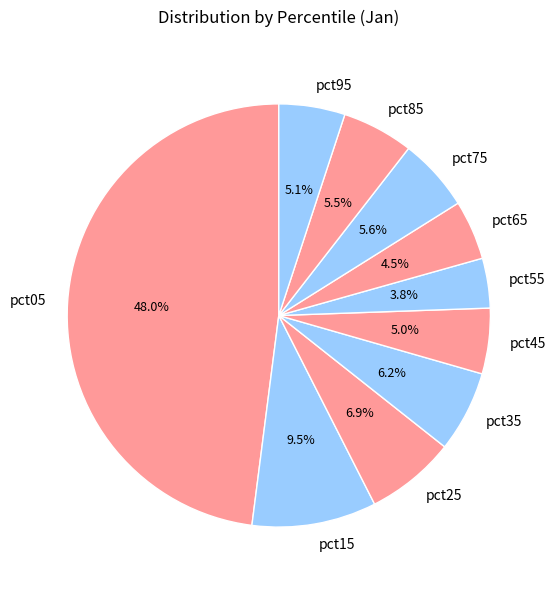

Is the sum of pct25 and pct65 greater than half?

No